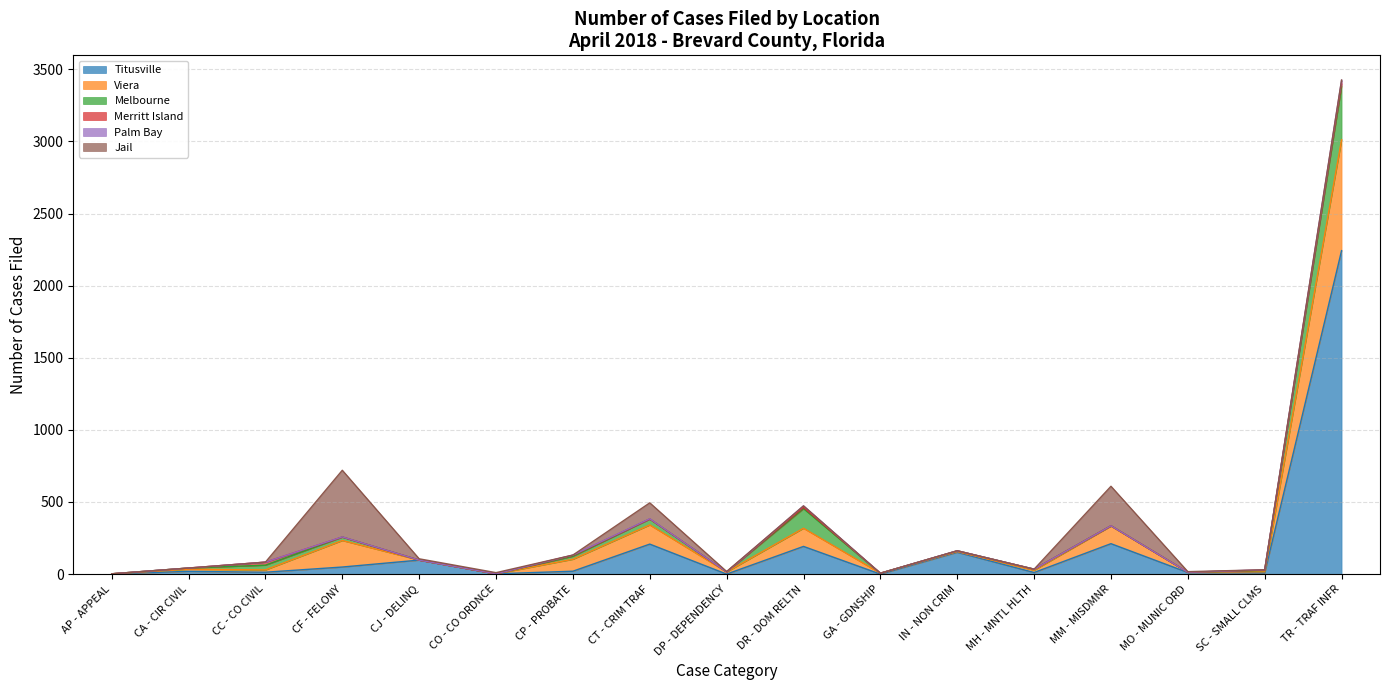

Where is Viera nearest to the value 384?

CF - FELONY